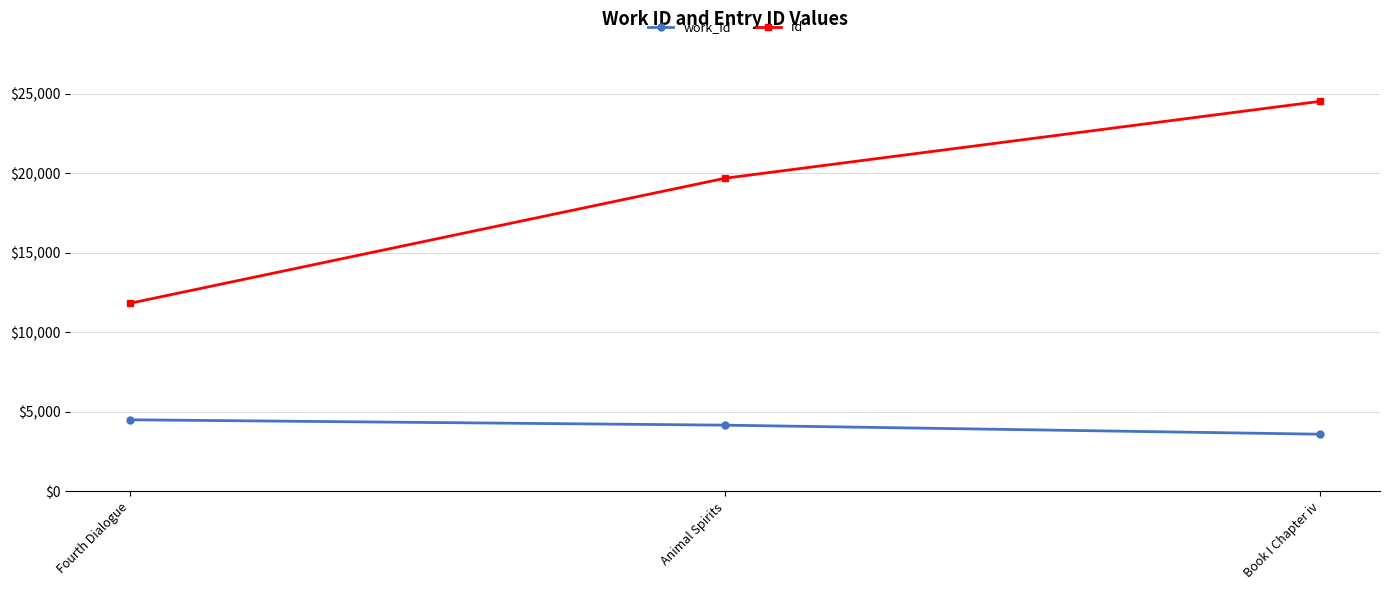

What is the difference between the id values at Animal Spirits and Fourth Dialogue?

7865